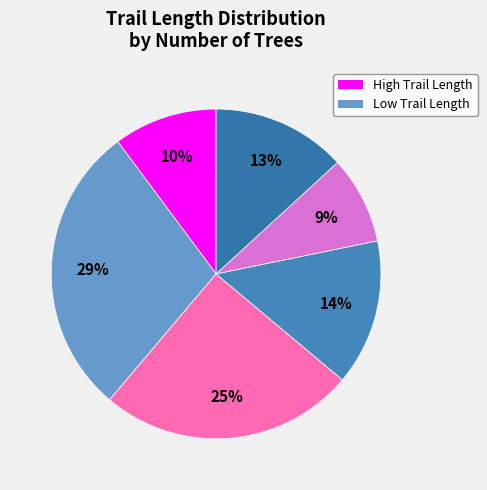

Count the number of slices in the pie.

6